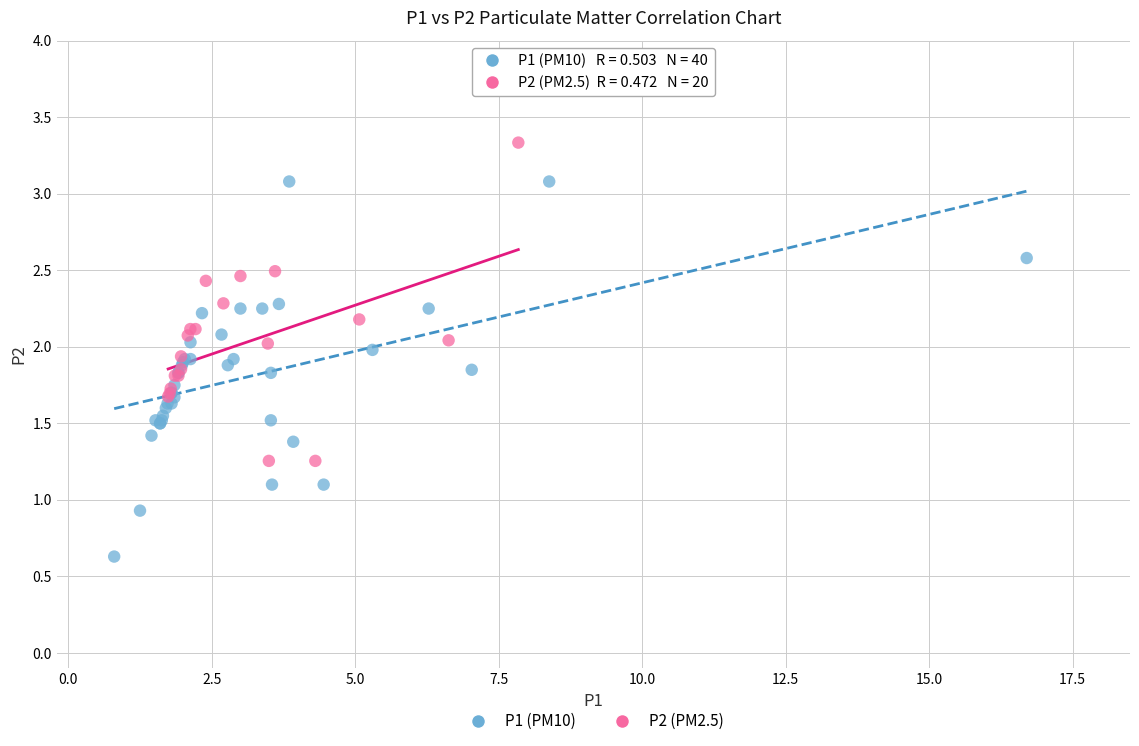

Which series contains the highest Y value?

P2 (PM2.5)